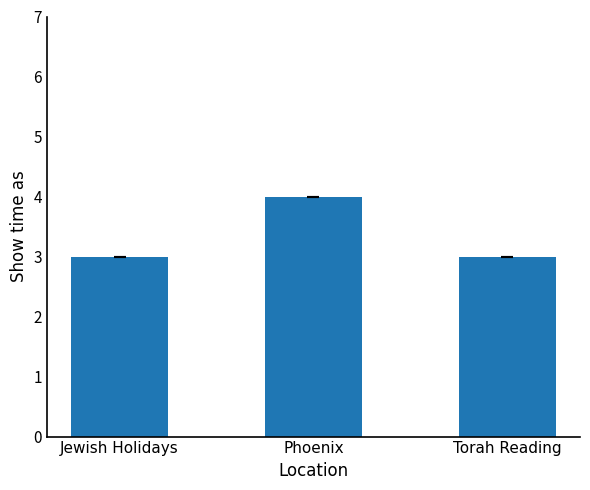

The chart shows a value of 5 at Jewish Holidays. True or false?

False